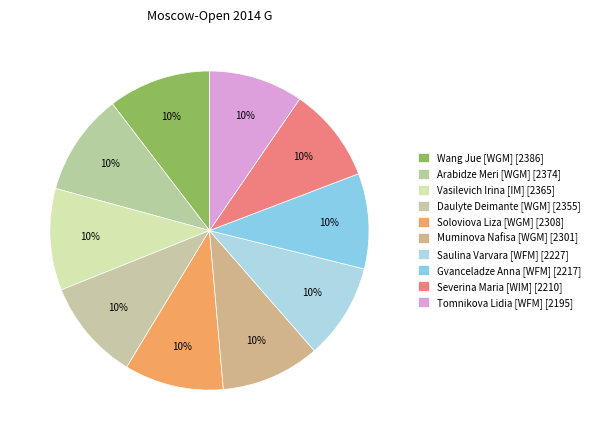

Is Daulyte Deimante [WGM] the majority of the pie?

No